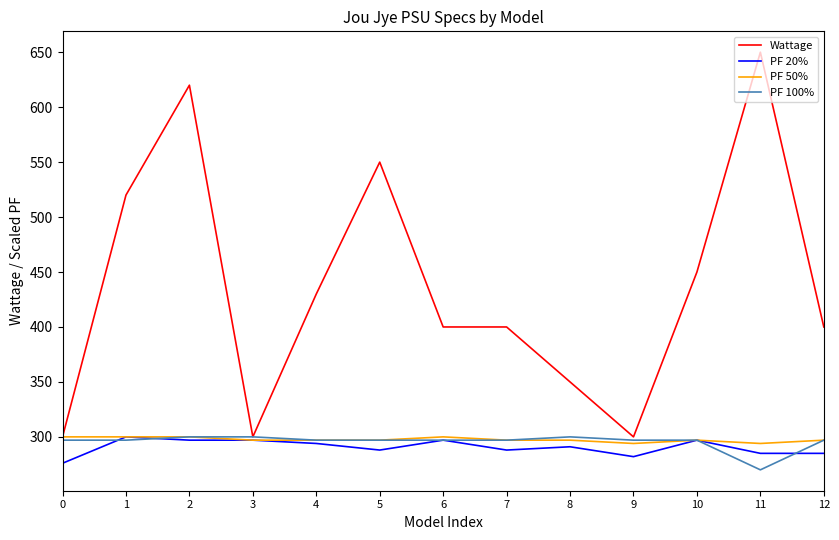

How many lines are shown in the chart?

4